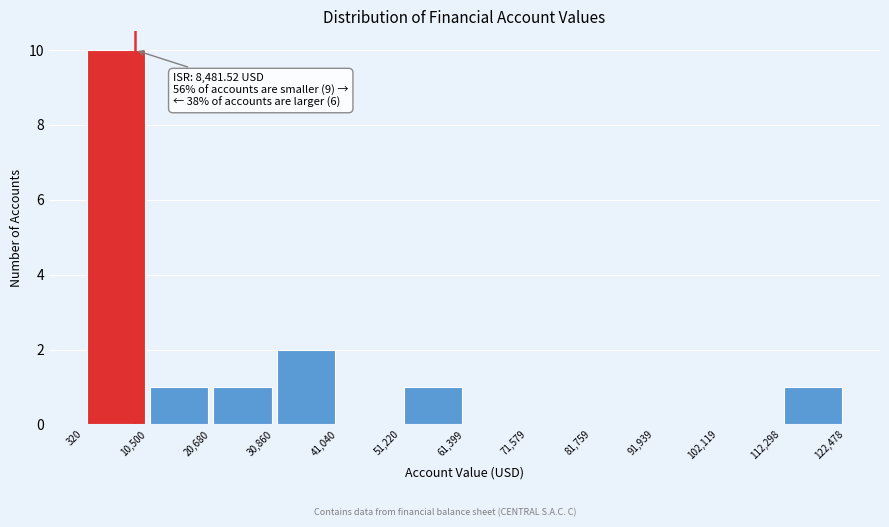

Over which range of the x-axis is the bar tallest?

320 to 10,500